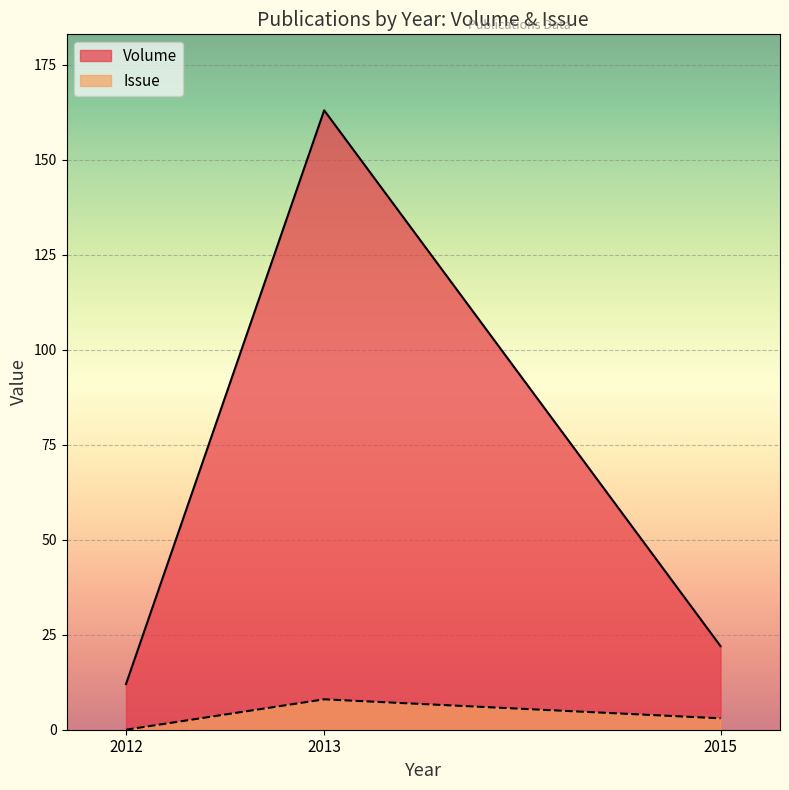

How many lines are shown in the chart?

2